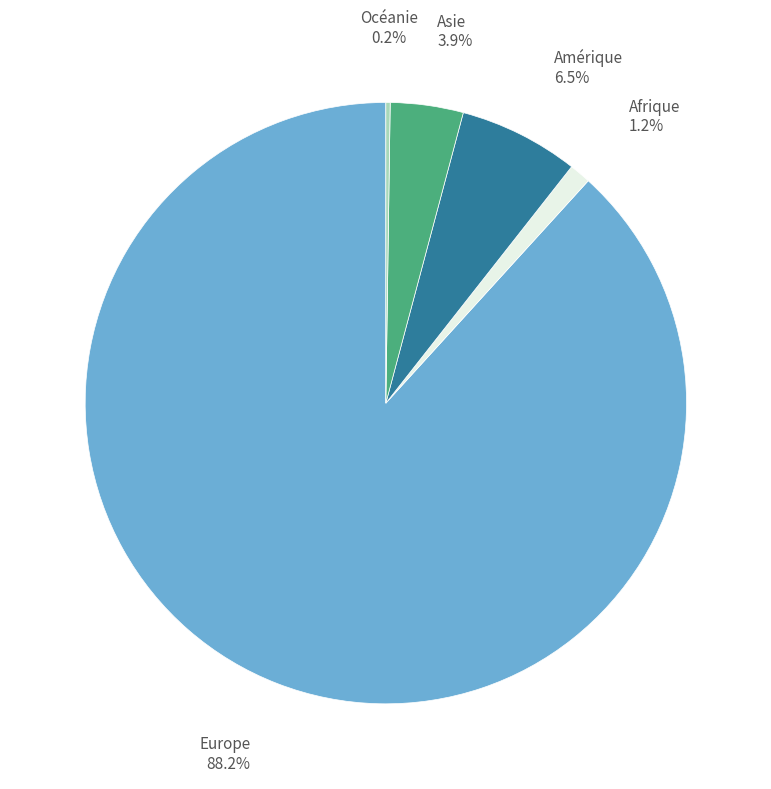

Is there any slice that represents more than half of the pie?

Yes